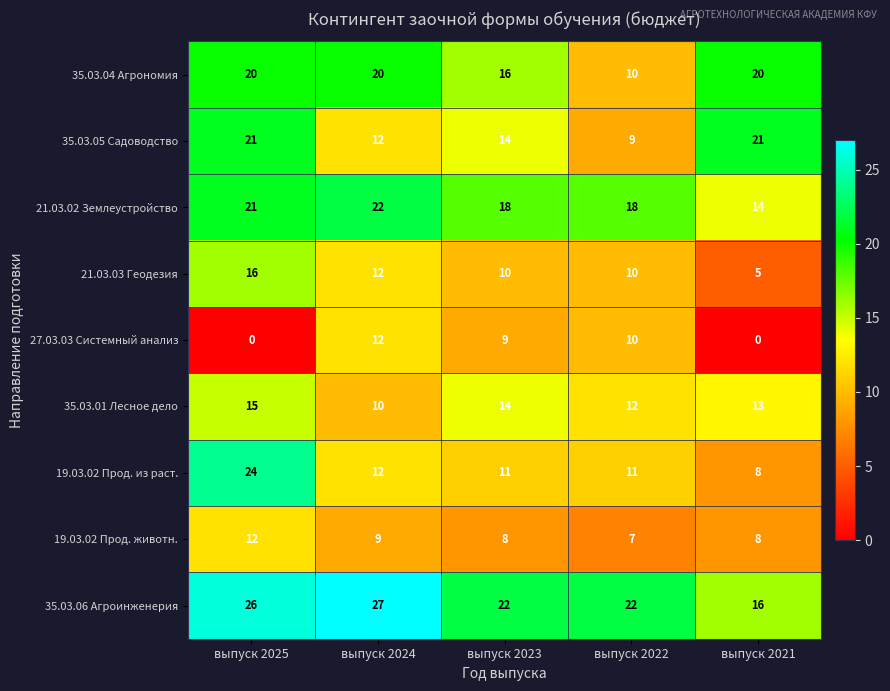

At how many categories does at least one series exceed 25?

2